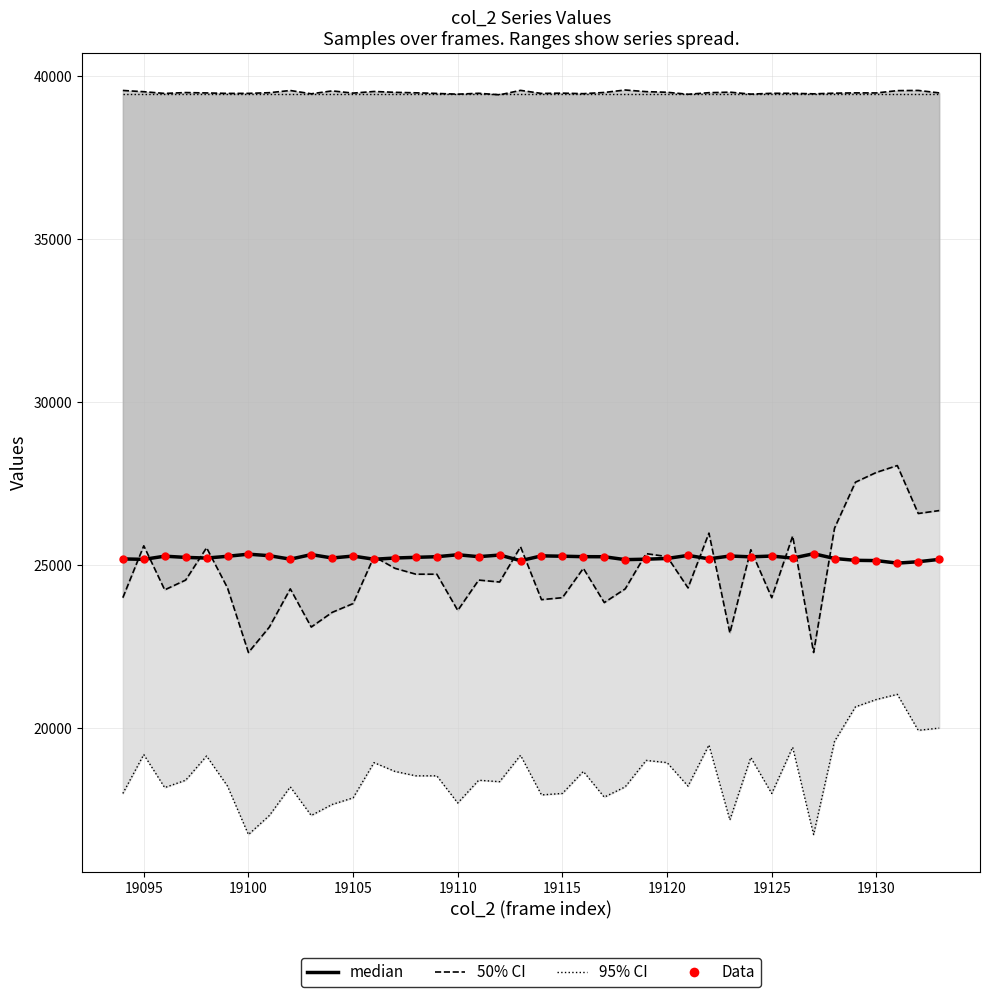

Which series reaches the maximum Y coordinate?

50% CI